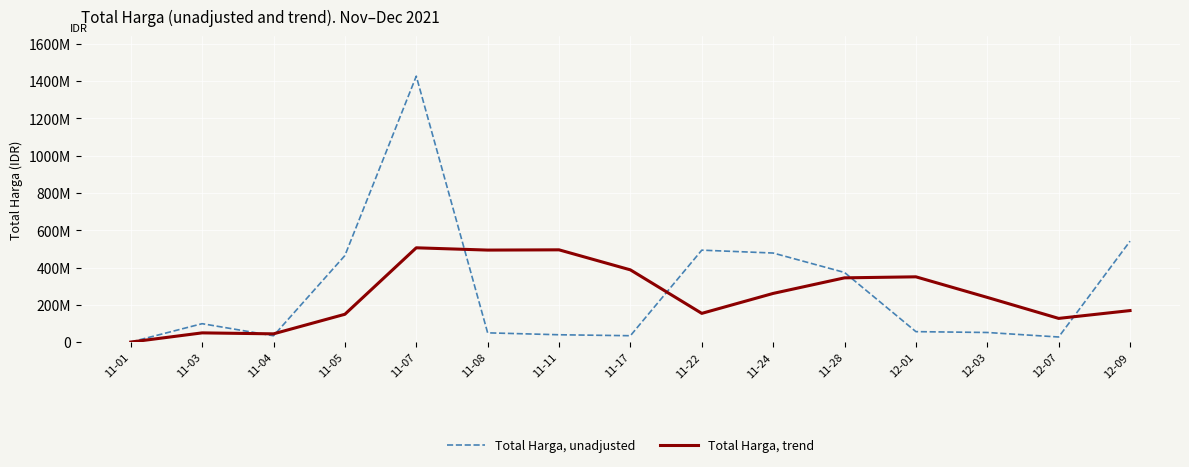

How many data points in Total Harga, unadjusted are less than 56152800?

7